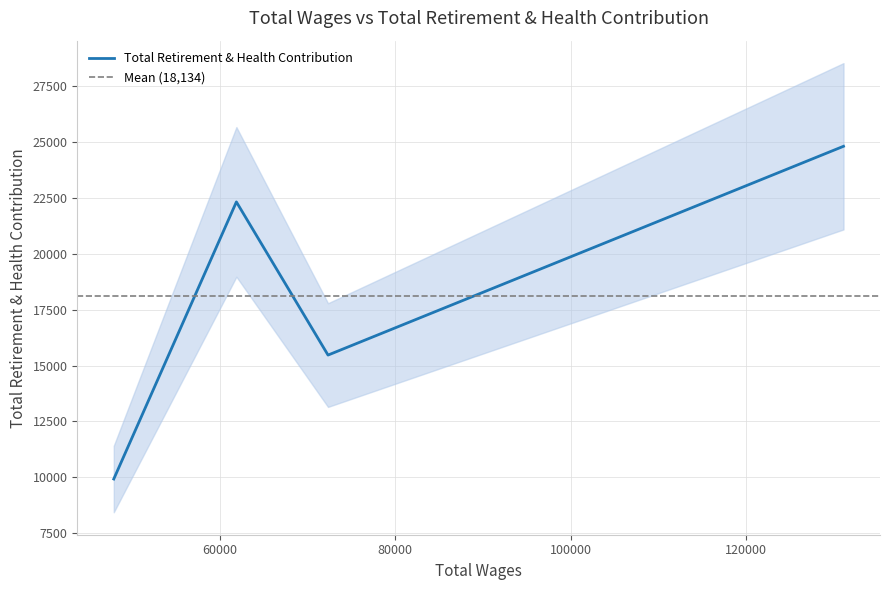

What is the maximum value for Total Retirement & Health Contribution?

24817